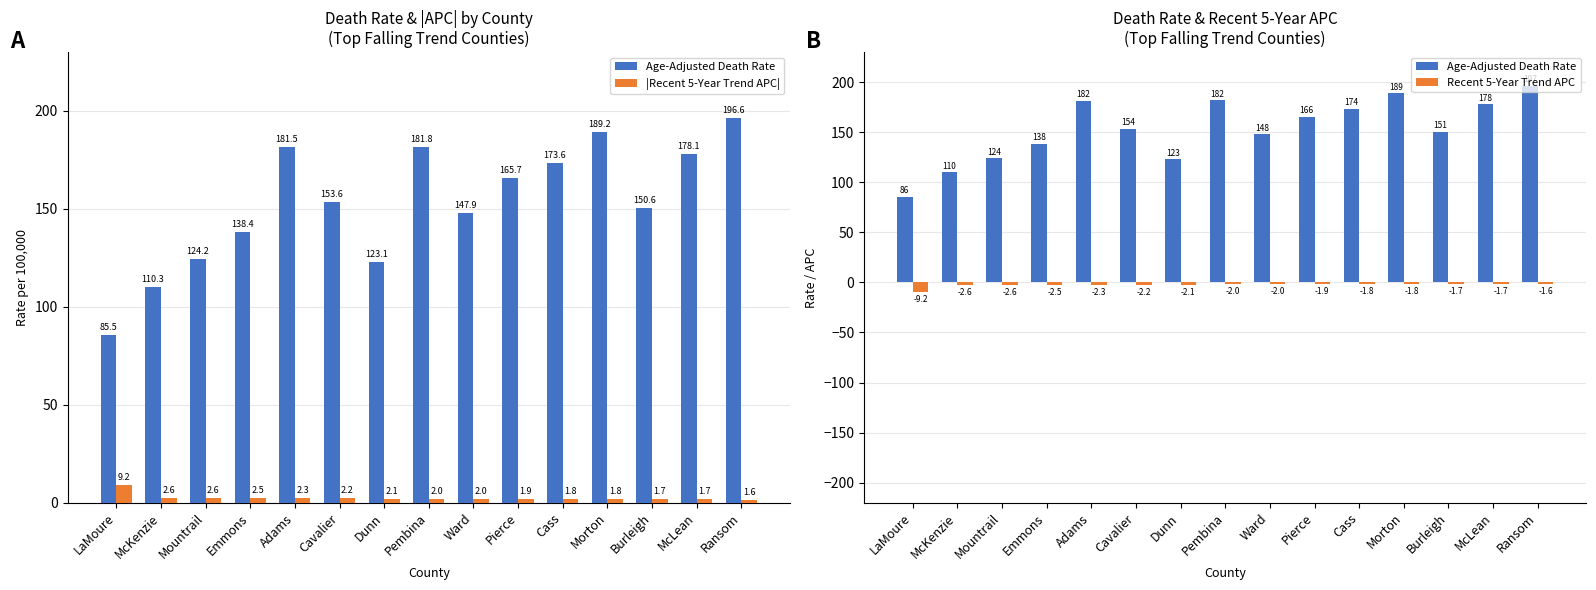

What is the sum of all Age-Adjusted Death Rate values?

2300.1